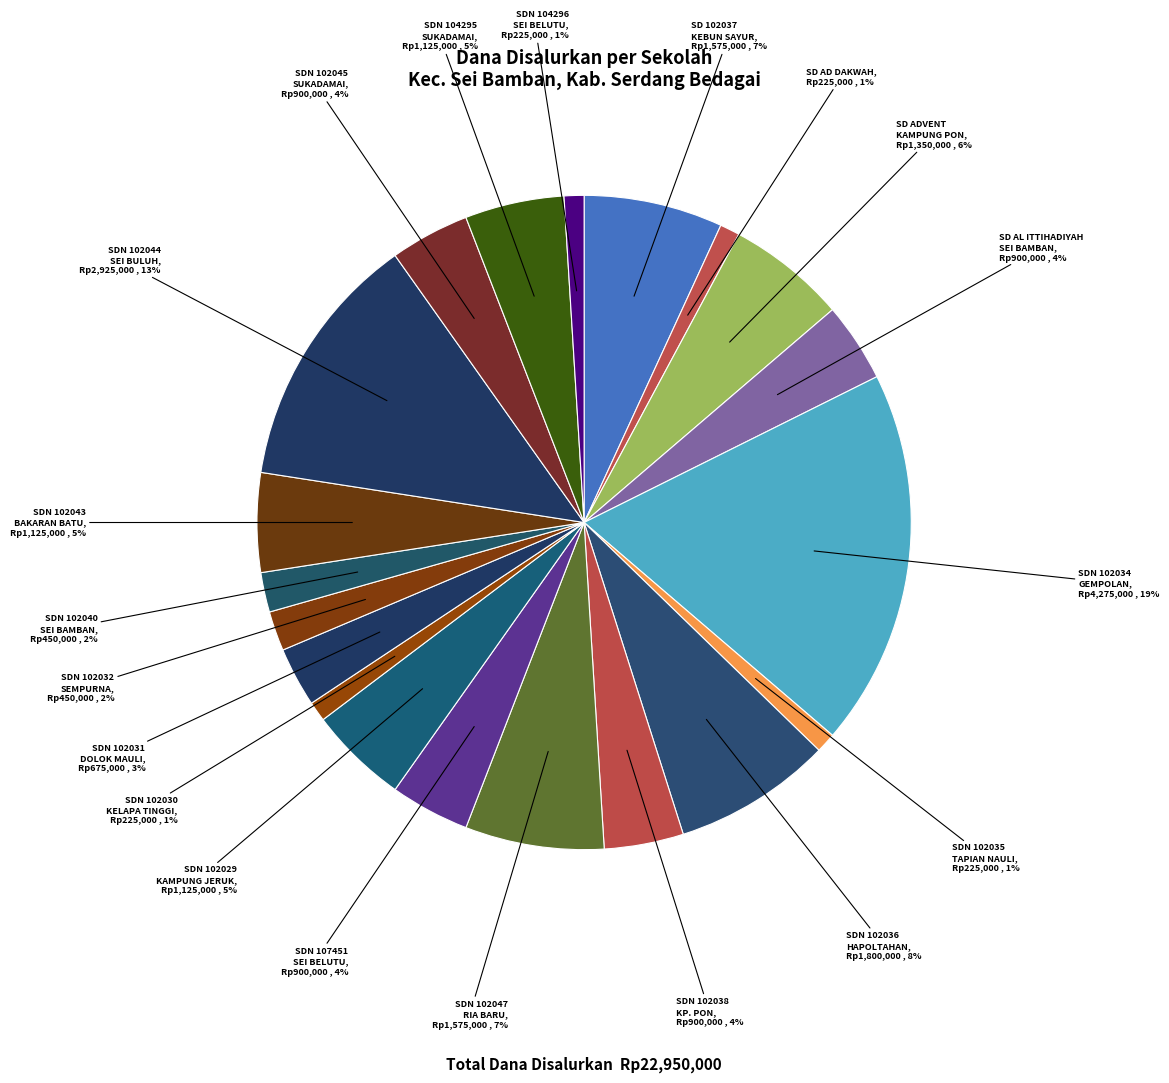

What is the largest slice in the pie chart?

SDN 102034 GEMPOLAN